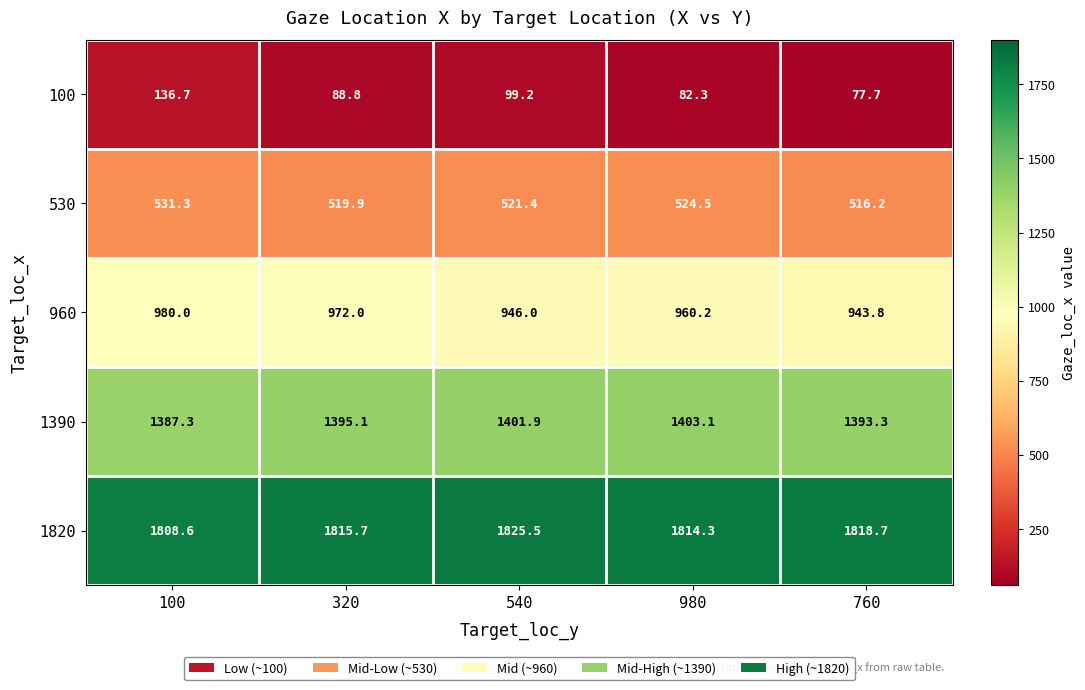

List the series in order of their overall mean, lowest first.

100, 530, 960, 1390, 1820